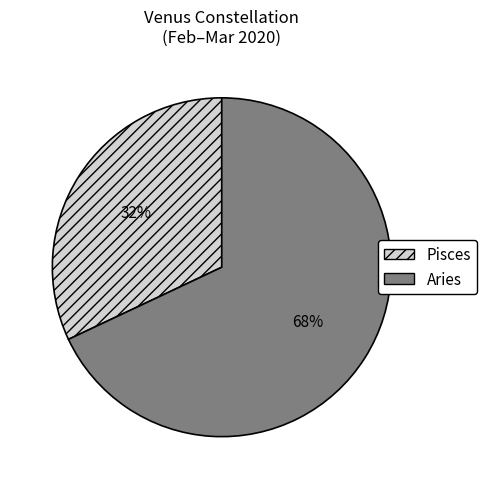

The Pisces slice represents 32% of the pie. True or false?

True